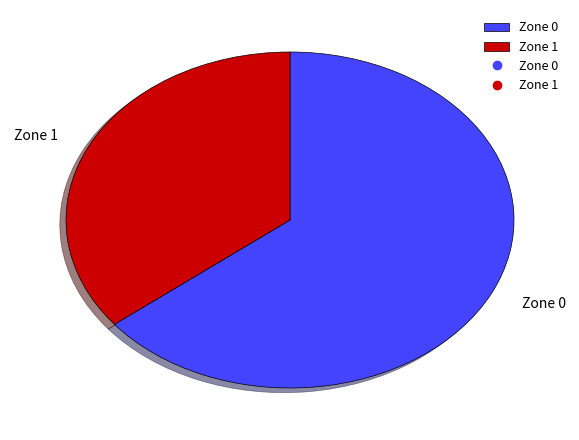

Rank the categories by value from highest to lowest.

Zone 0, Zone 1